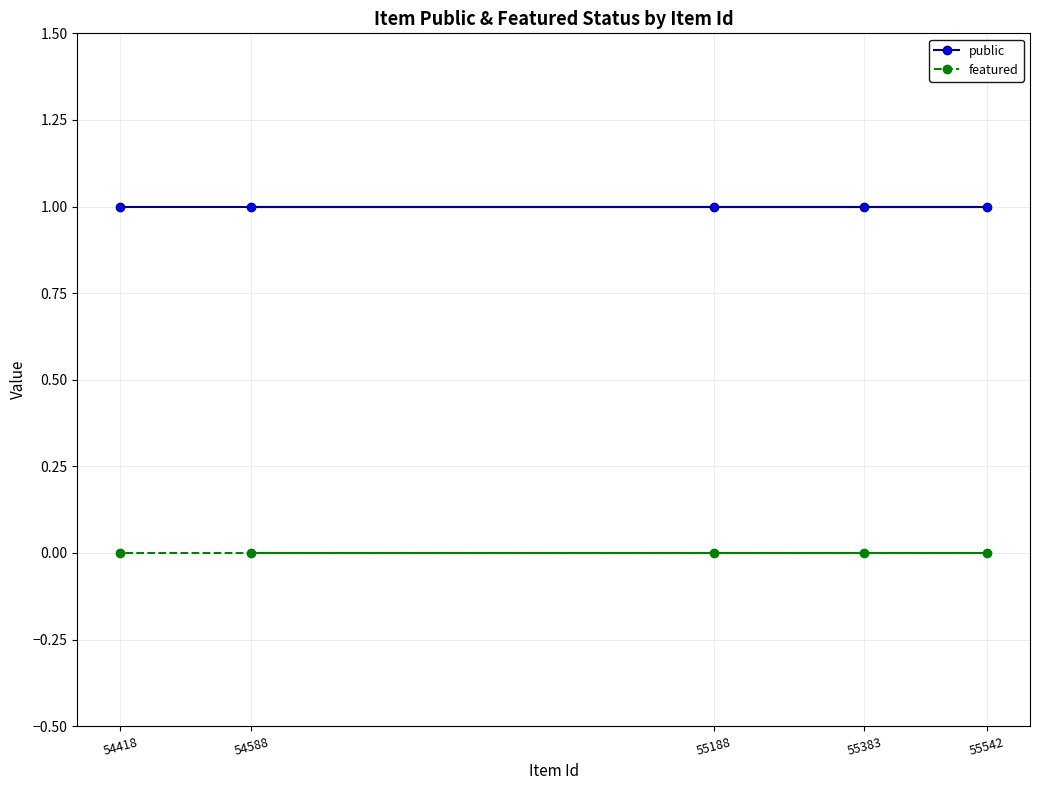

True or false: public has more than 2 points higher than both neighbors.

False